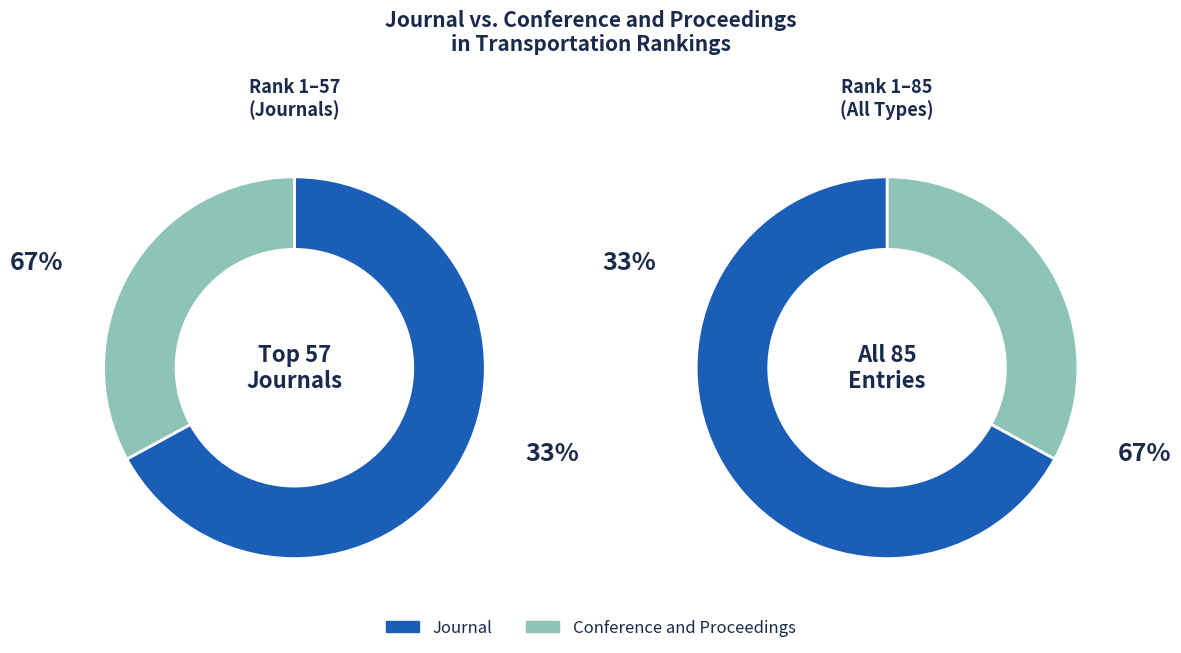

Between journal and conference and proceedings, which is larger?

journal